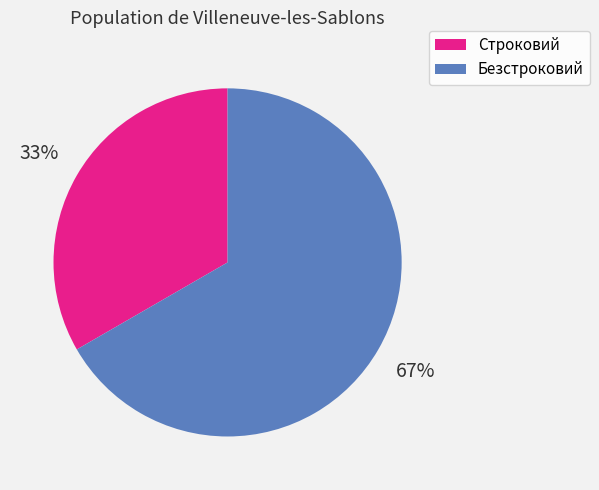

To the nearest percent, what is the combined percentage of Строковий and Безстроковий?

100%